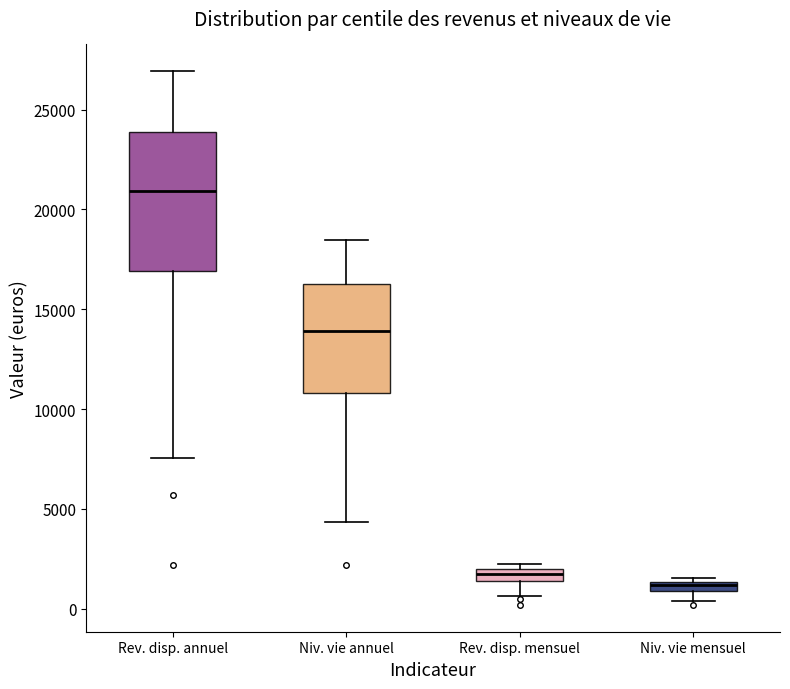

Where is the upper edge of the box for Niv. vie mensuel on the y-axis? The values are not printed on the chart, so give them approximately, as read against the axis.

1500